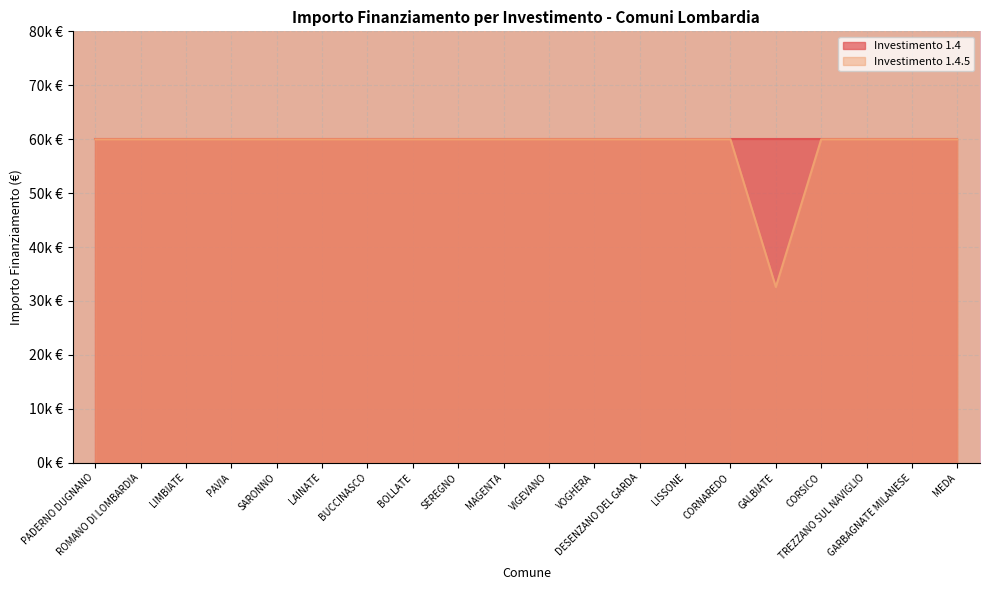

What is the approximate value at SARONNO?

60.0